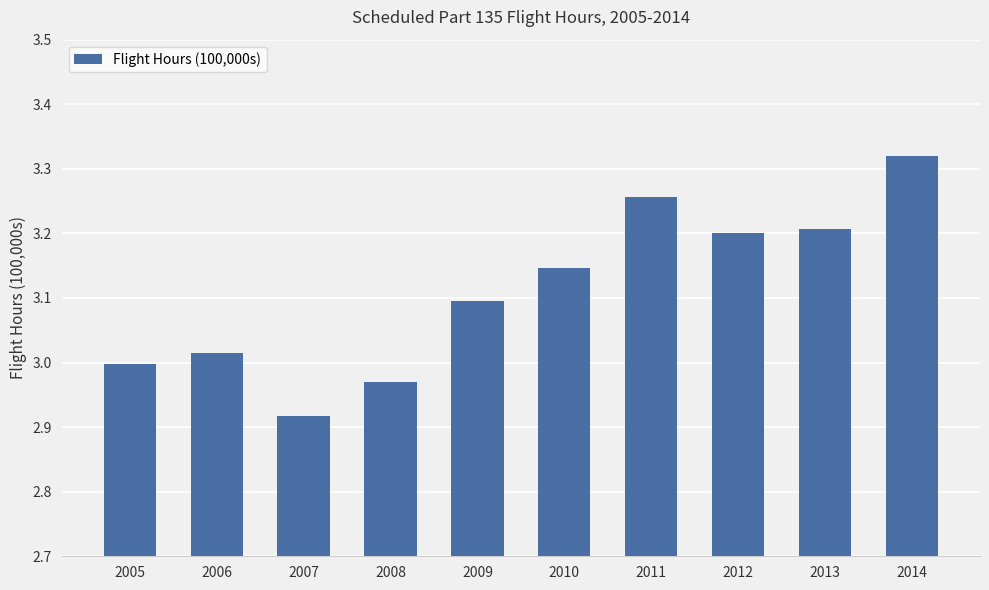

Which category has the lowest value across all series?

2007